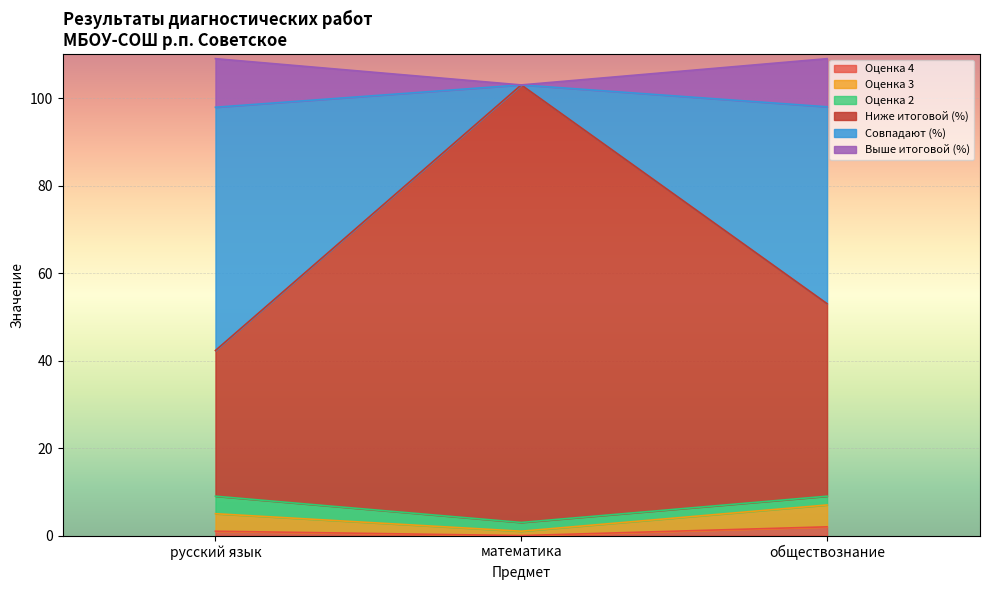

What are all the series names shown in the legend?

Оценка 4, Оценка 3, Оценка 2, Ниже итоговой (%), Совпадают (%), Выше итоговой (%)